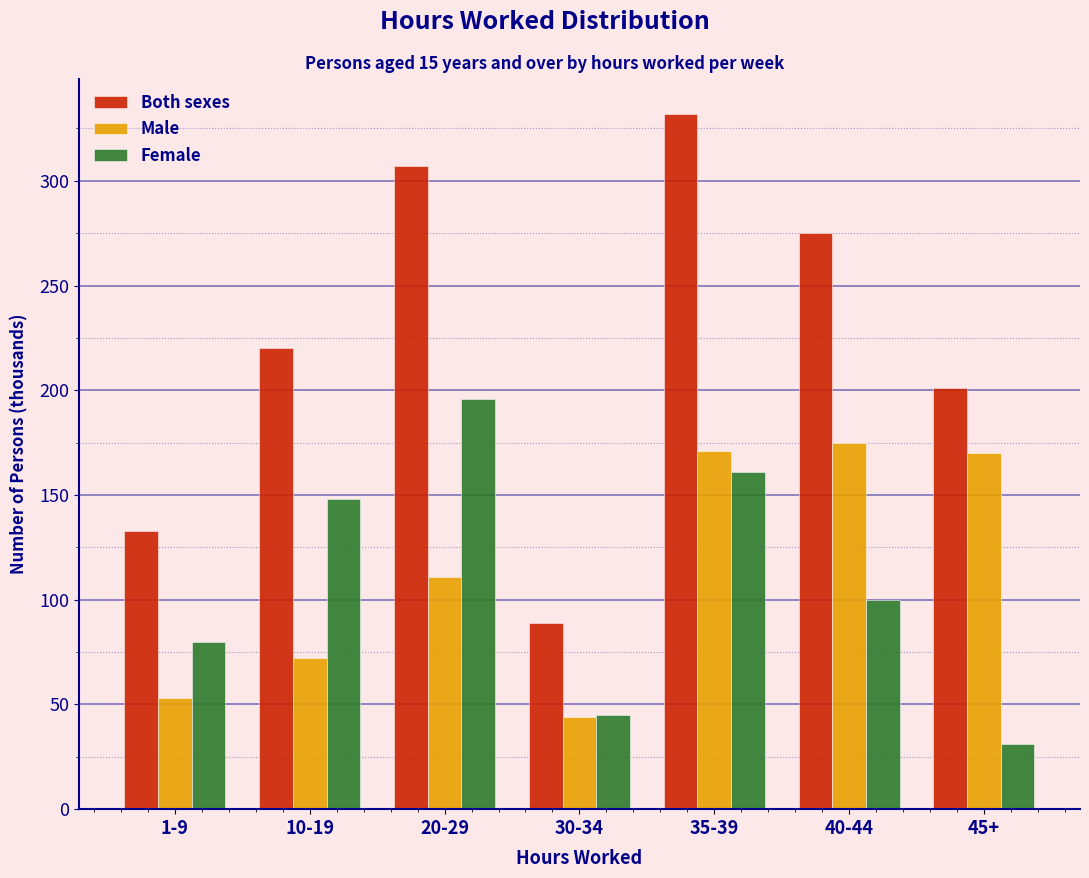

Which label corresponds to the smallest value in the chart?

45+